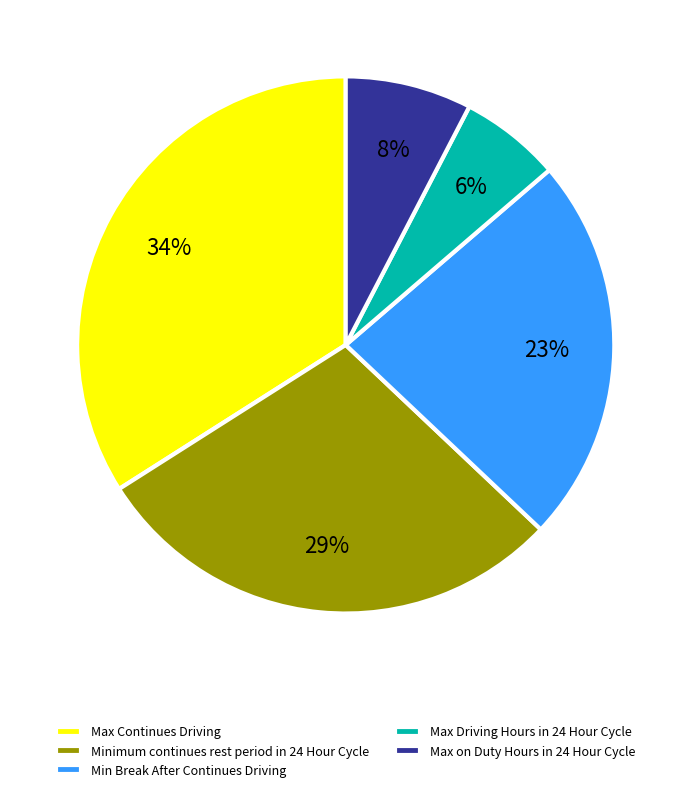

How many slices are in this pie chart?

5